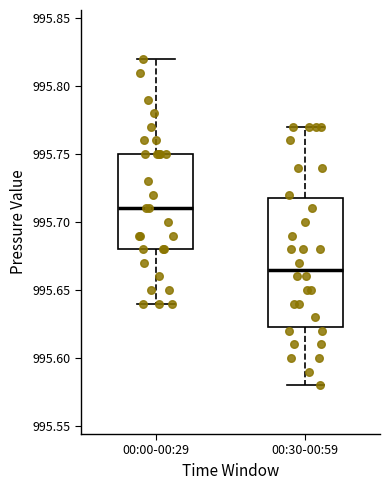

Reading left to right, read every box against the y-axis: the position of its median line, the range the box covers, and the ends of its whiskers. The values are not printed on the chart, so give them approximately, as read against the axis.

00:00-00:29: median 995.710, box 995.680 to 995.750, whiskers 995.640 to 995.820
00:30-00:59: median 995.665, box 995.625 to 995.720, whiskers 995.580 to 995.770